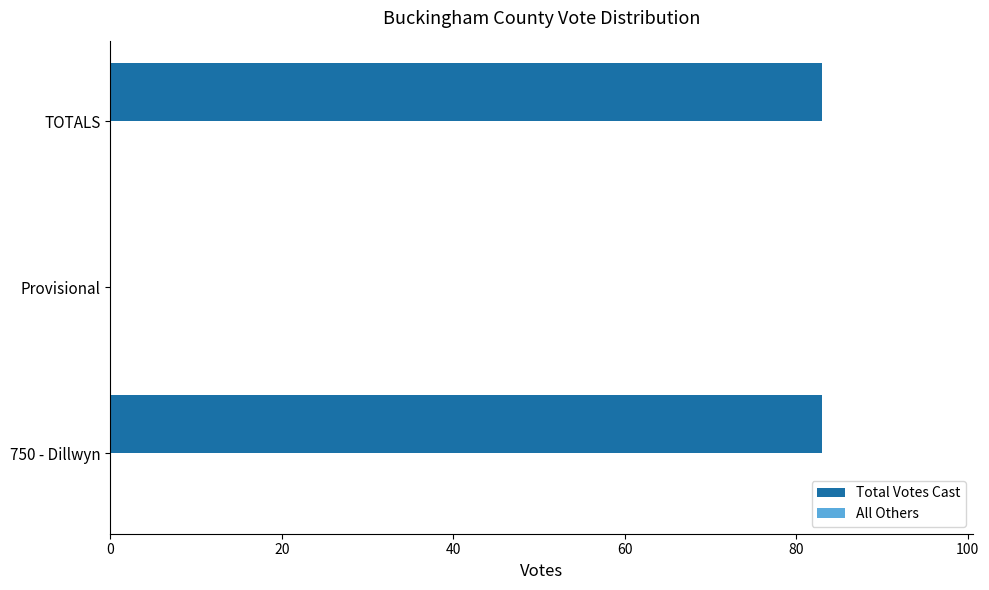

Are the bars horizontal?

Yes